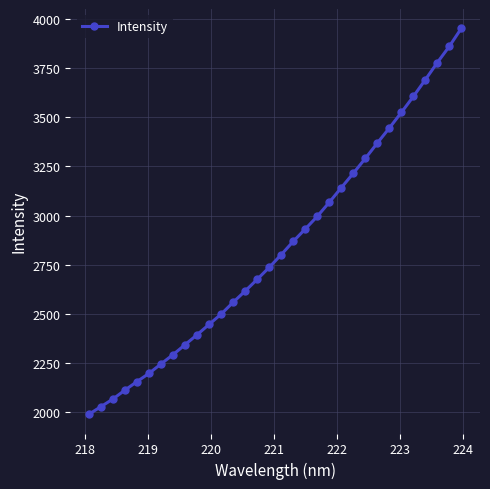

What is the sum of all values?

90892.8